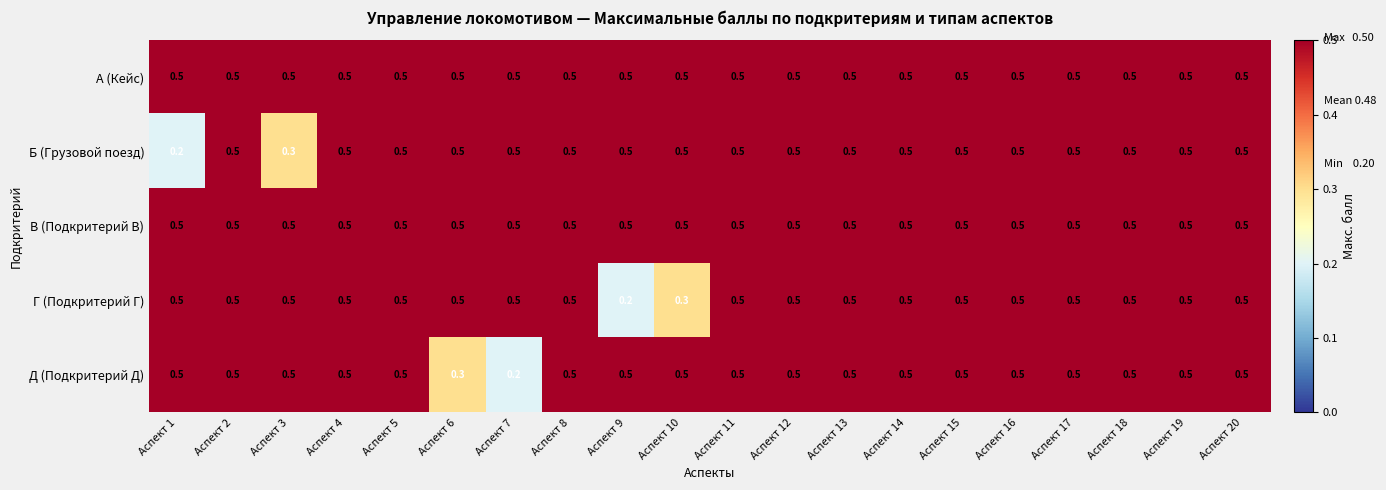

What is the sum of the Д (Подкритерий Д) values at Аспект 7 and Аспект 5?

0.7